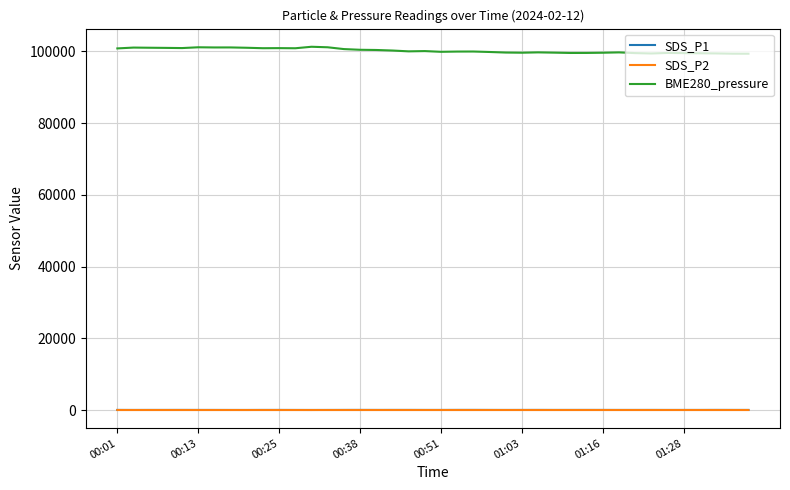

True or false: SDS_P1 and BME280_pressure cross at least once.

False